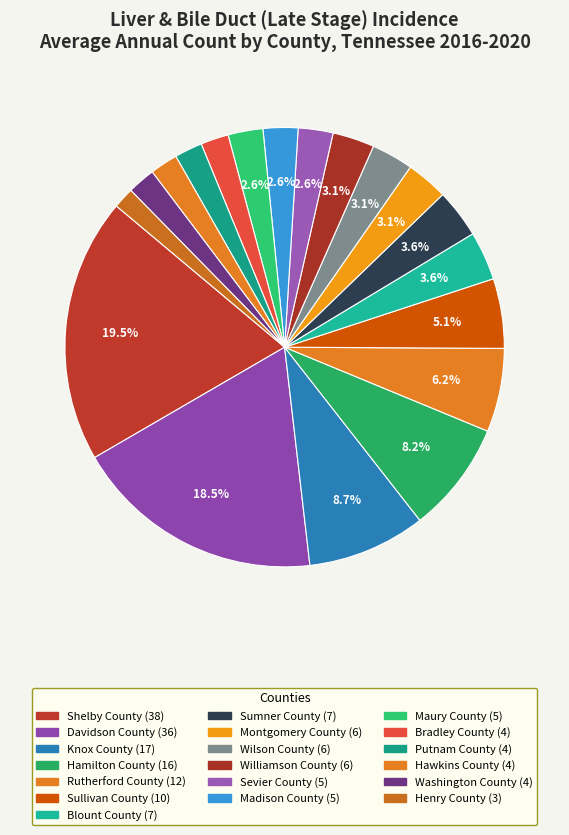

Rank the categories by value from lowest to highest.

Henry County, Bradley County, Putnam County, Hawkins County, Washington County, Sevier County, Madison County, Maury County, Montgomery County, Wilson County, Williamson County, Blount County, Sumner County, Sullivan County, Rutherford County, Hamilton County, Knox County, Davidson County, Shelby County